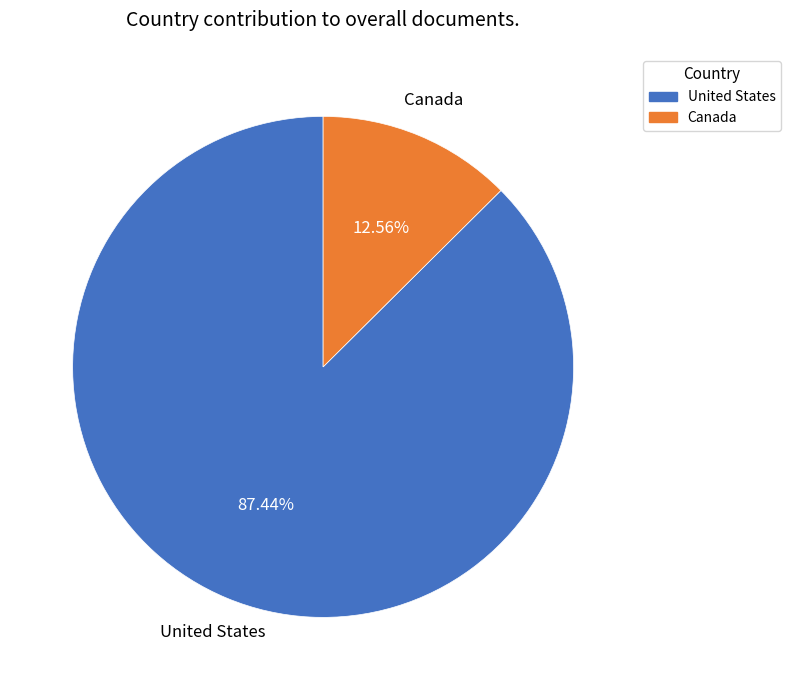

To the nearest percent, what is the combined percentage of United States and Canada?

100%